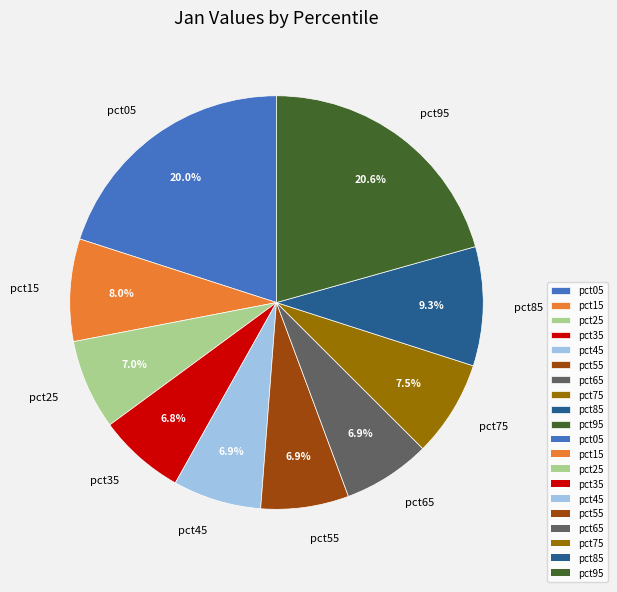

How many segments does this pie chart have?

10